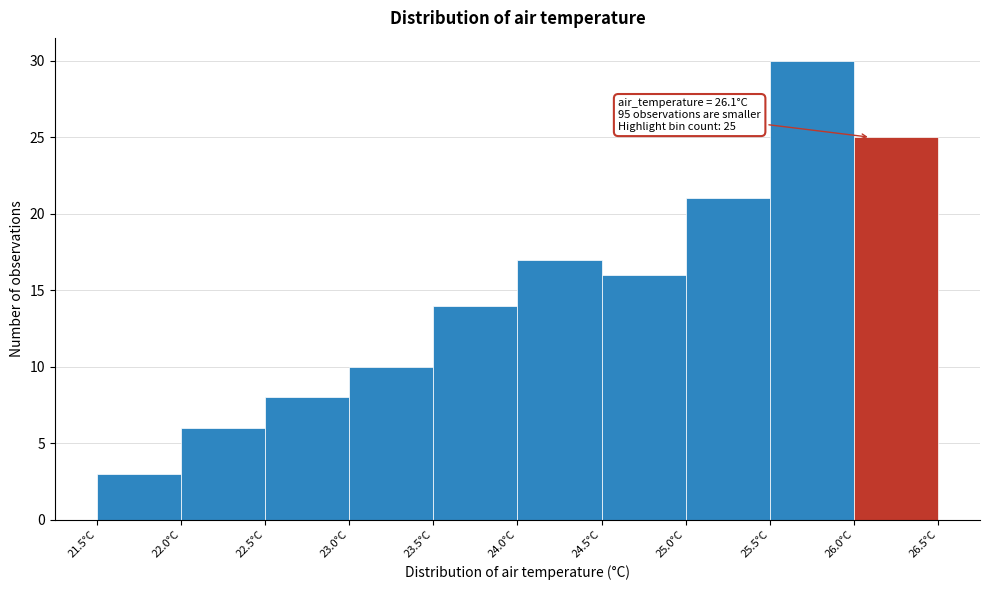

Over which range of the x-axis is the bar tallest?

25.5 to 26.0